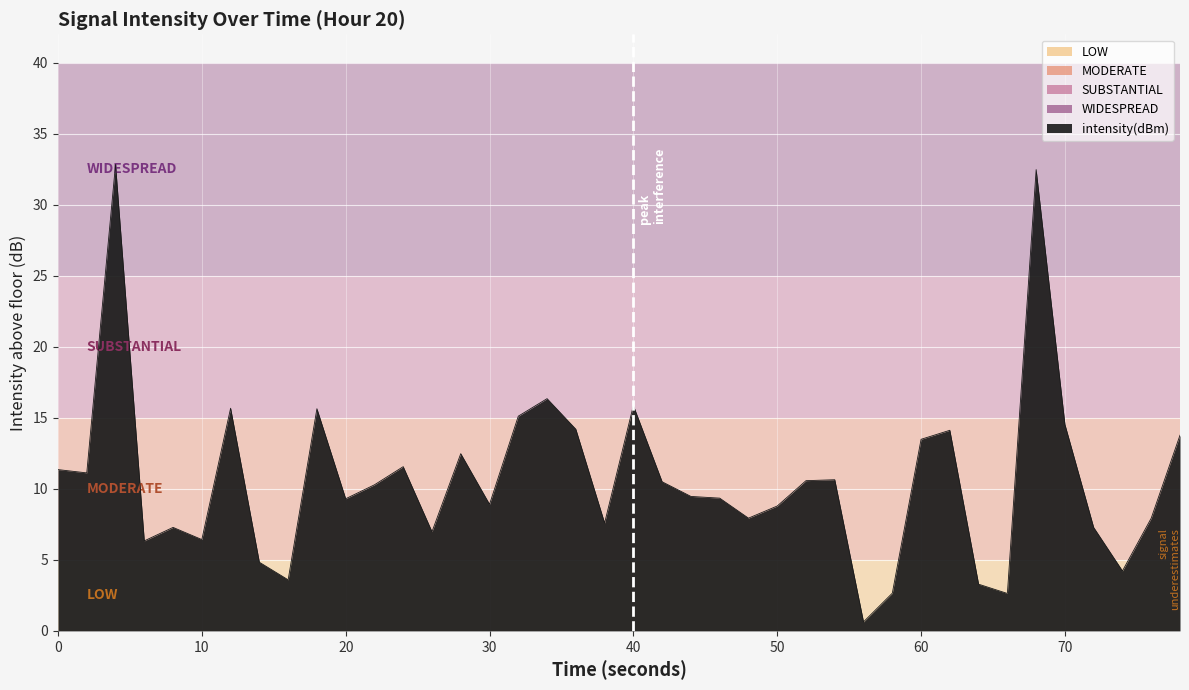

True or false: there are more than 2 points higher than both neighbors.

True